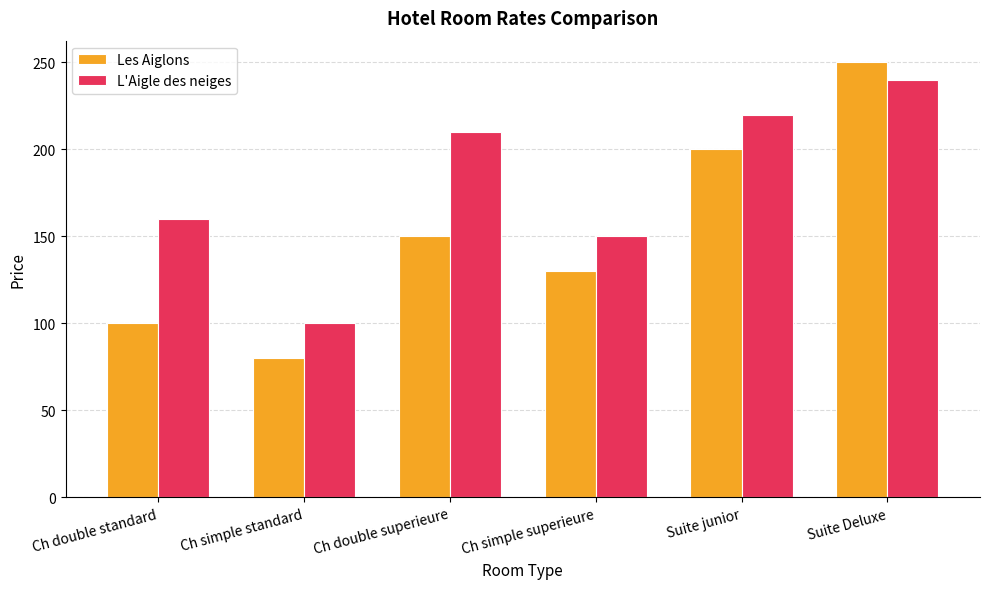

At how many categories does at least one series exceed 94?

6